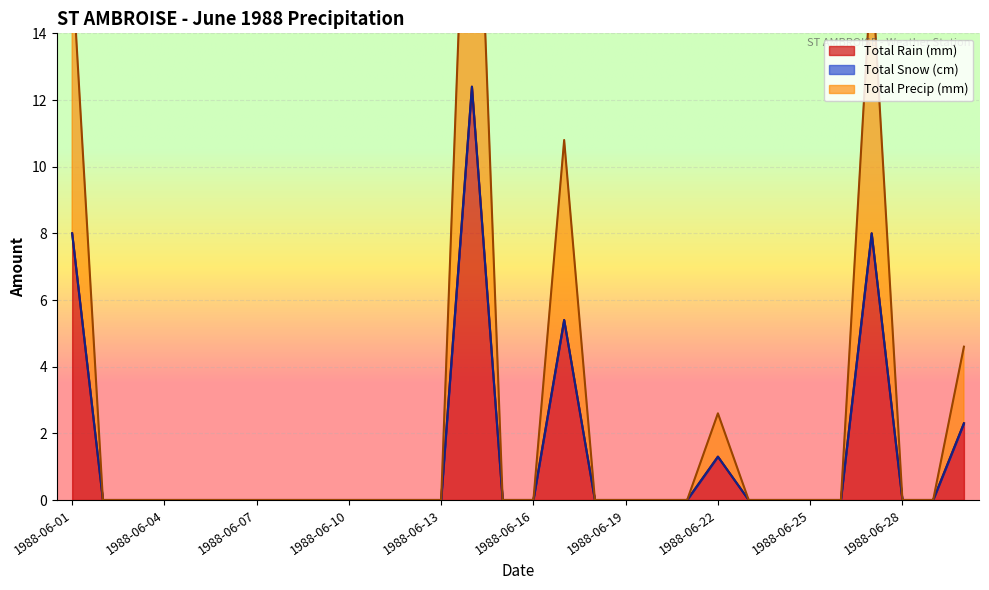

In Total Rain (mm), how many points are higher than both neighbors (excluding endpoints)?

4